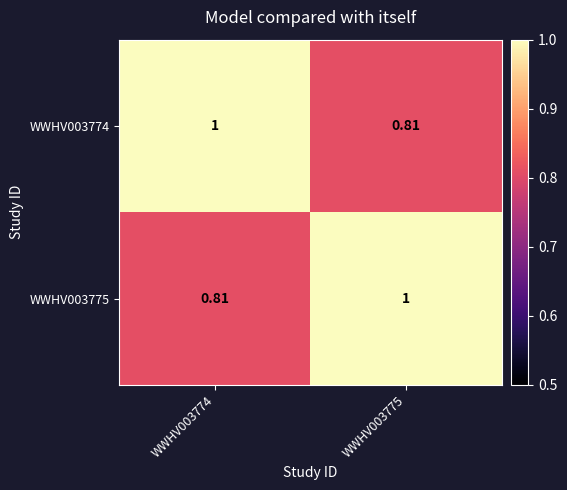

Is the value of WWHV003775 at WWHV003774 greater than the value of WWHV003774 at WWHV003774?

No